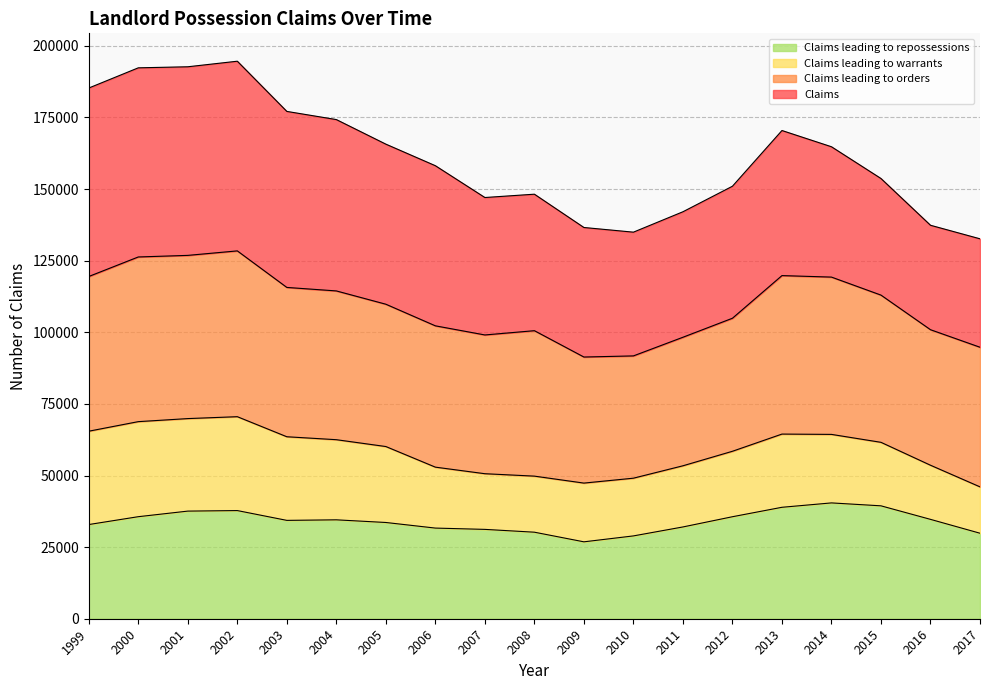

Does the chart have visible grid lines?

Yes